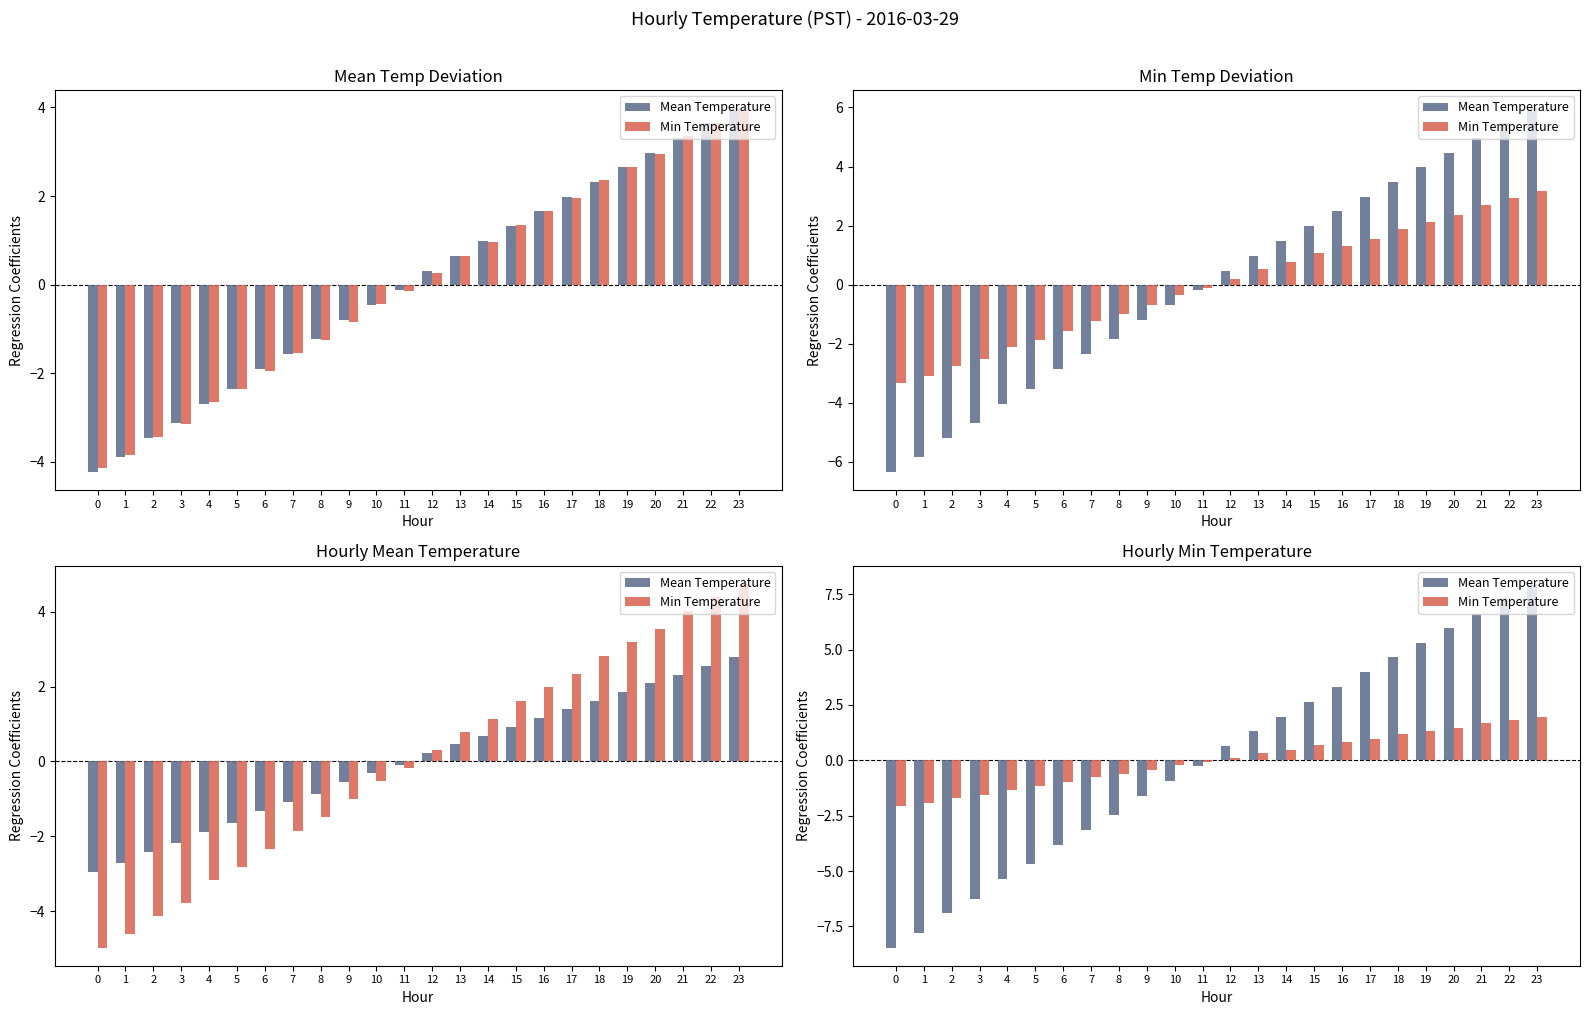

Reading left to right, transcribe all the data shown in this chart.

Mean Temperature: 0=-8.5	1=-7.8	2=-6.9	3=-6.3	4=-5.4	5=-4.7	6=-3.8	7=-3.1	8=-2.5	9=-1.6	10=-0.9	11=-0.3	12=0.6	13=1.3	14=2.0	15=2.6	16=3.3	17=4.0	18=4.6	19=5.3	20=6.0	21=6.6	22=7.3	23=8.0
Min Temperature: 0=-2.1	1=-1.9	2=-1.7	3=-1.6	4=-1.3	5=-1.2	6=-1.0	7=-0.8	8=-0.6	9=-0.4	10=-0.2	11=-0.1	12=0.1	13=0.3	14=0.5	15=0.7	16=0.8	17=1.0	18=1.2	19=1.3	20=1.5	21=1.7	22=1.8	23=2.0